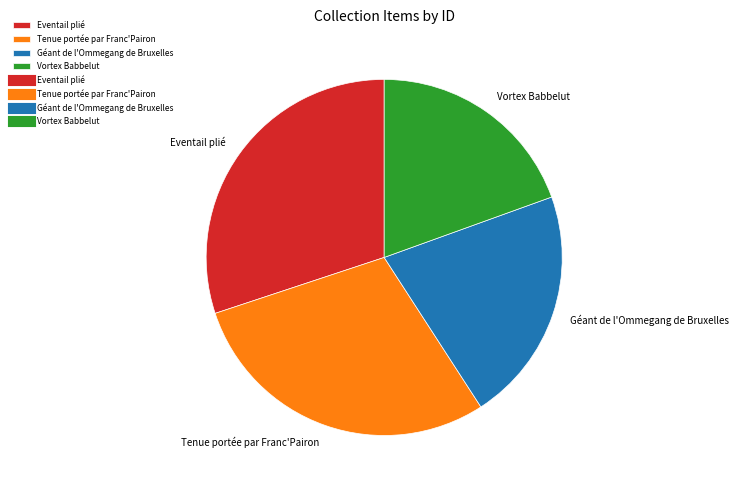

Combined, do Eventail plié and Vortex Babbelut account for over 50%?

No